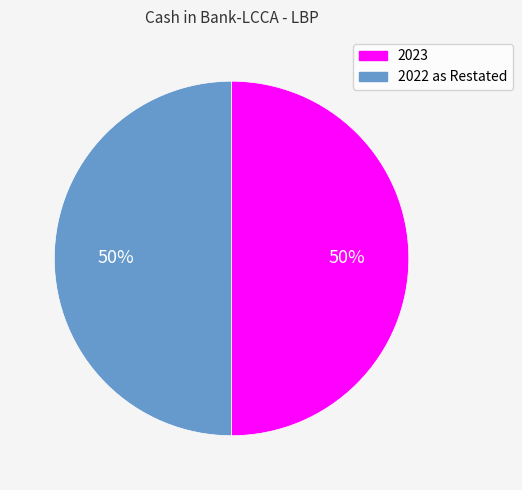

True or false: 2023 accounts for 39% of the total.

False